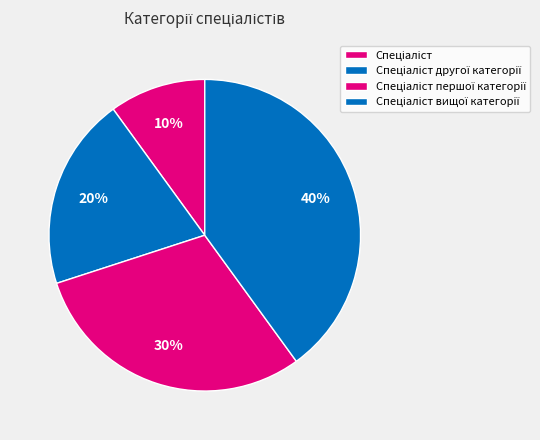

What percentage is NOT represented by Спеціаліст вищої категорії?

60.0%